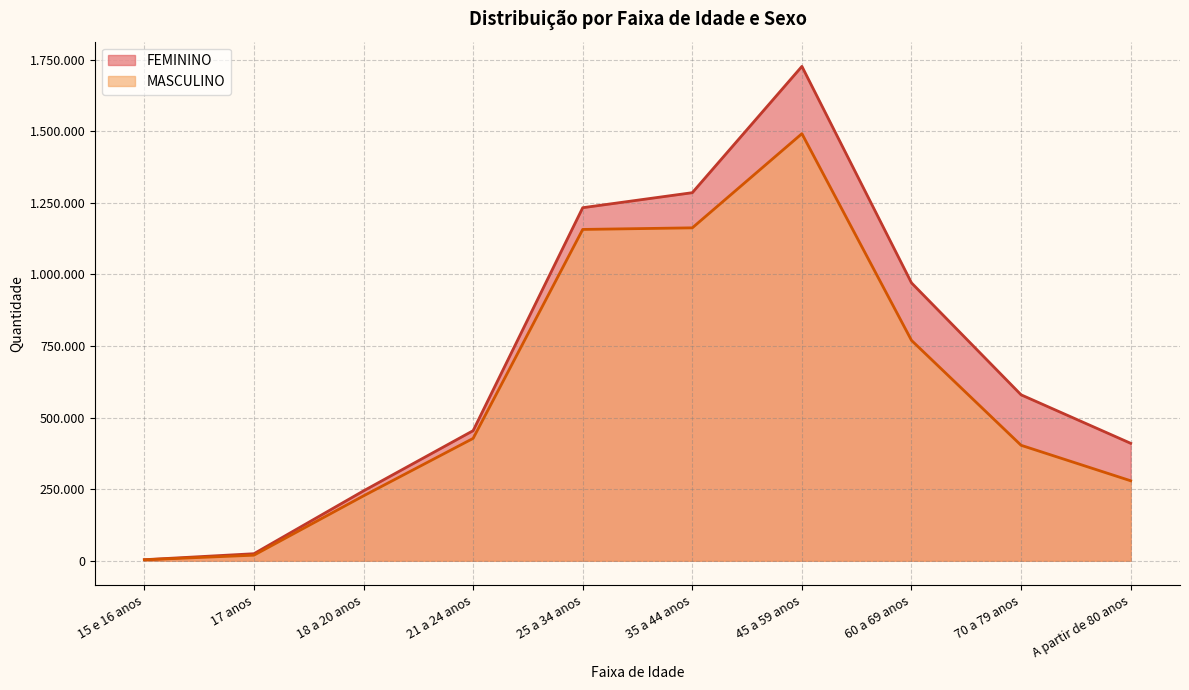

At which label does FEMININO reach its minimum?

15 e 16 anos